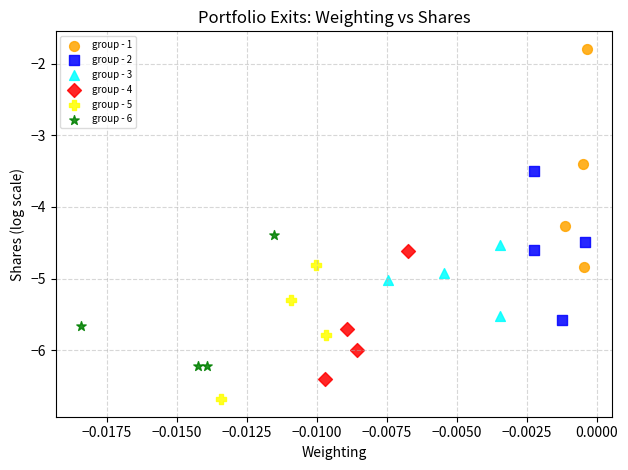

Which series has the widest spread of Y values?

group - 1